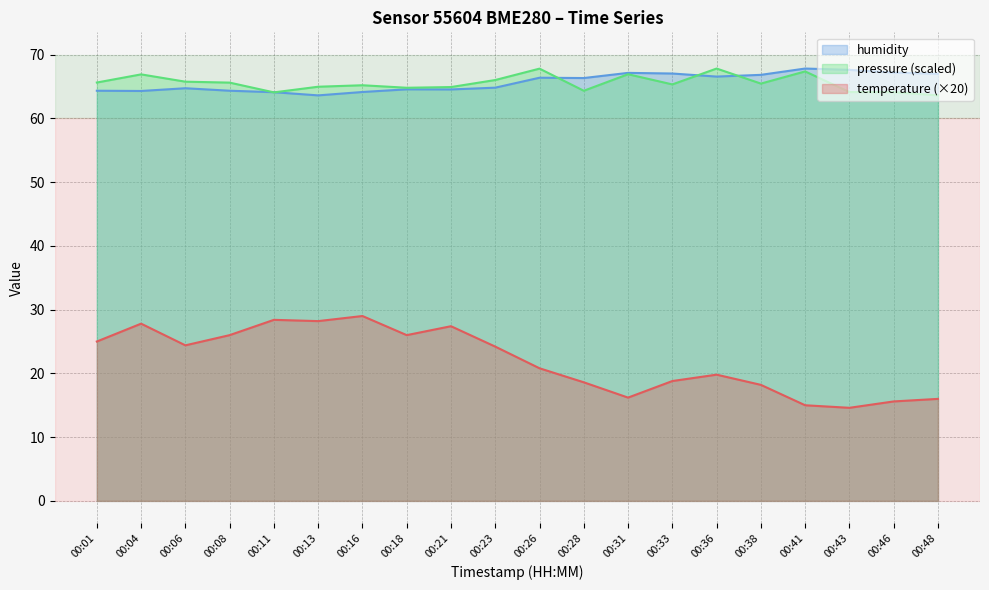

Reading left to right, list all the values displayed in this chart.

temperature: 00:01=25.0	00:04=27.8	00:06=24.4	00:08=26.0	00:11=28.4	00:13=28.2	00:16=29.0	00:18=26.0	00:21=27.4	00:23=24.2	00:26=20.8	00:28=18.6	00:31=16.2	00:33=18.8	00:36=19.8	00:38=18.2	00:41=15.0	00:43=14.6	00:46=15.6	00:48=16.0
humidity: 00:01=64.3	00:04=64.3	00:06=64.7	00:08=64.3	00:11=64.1	00:13=63.6	00:16=64.1	00:18=64.6	00:21=64.5	00:23=64.8	00:26=66.4	00:28=66.3	00:31=67.1	00:33=67.0	00:36=66.6	00:38=66.8	00:41=67.8	00:43=67.6	00:46=67.2	00:48=67.0